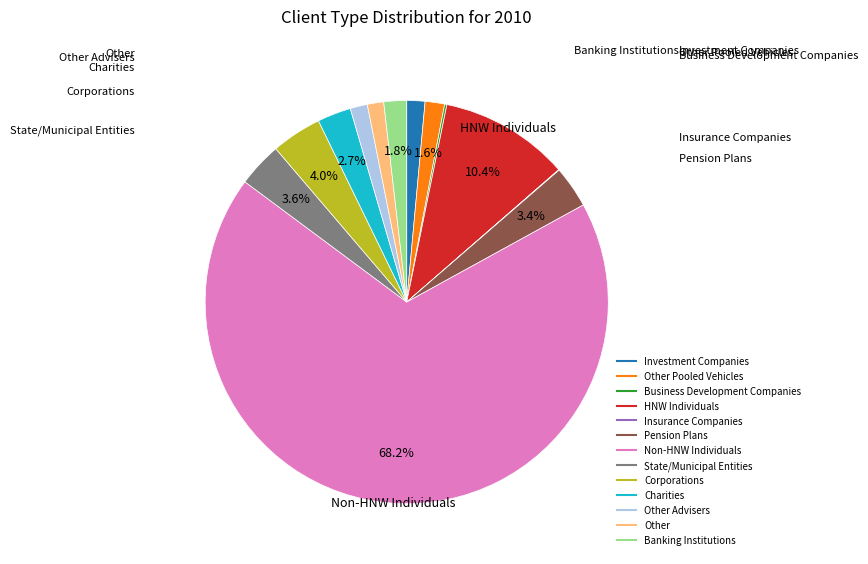

Is there a majority slice in this chart?

Yes